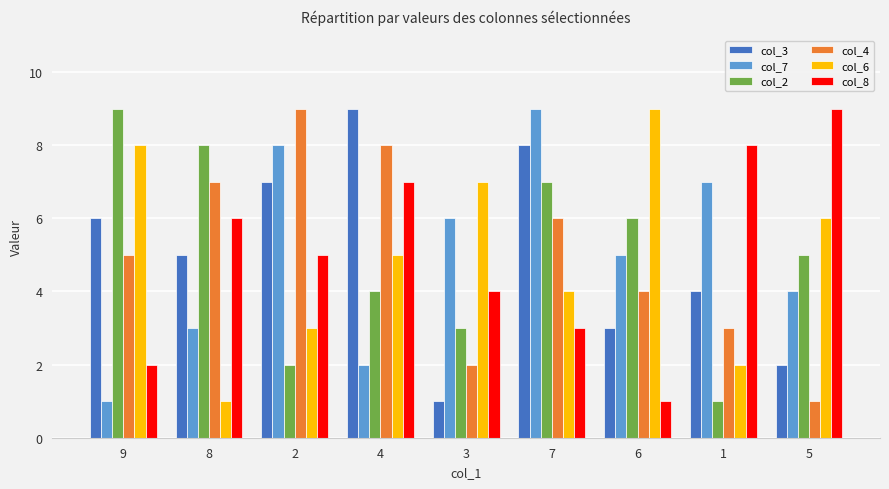

How many groups of bars are there?

9